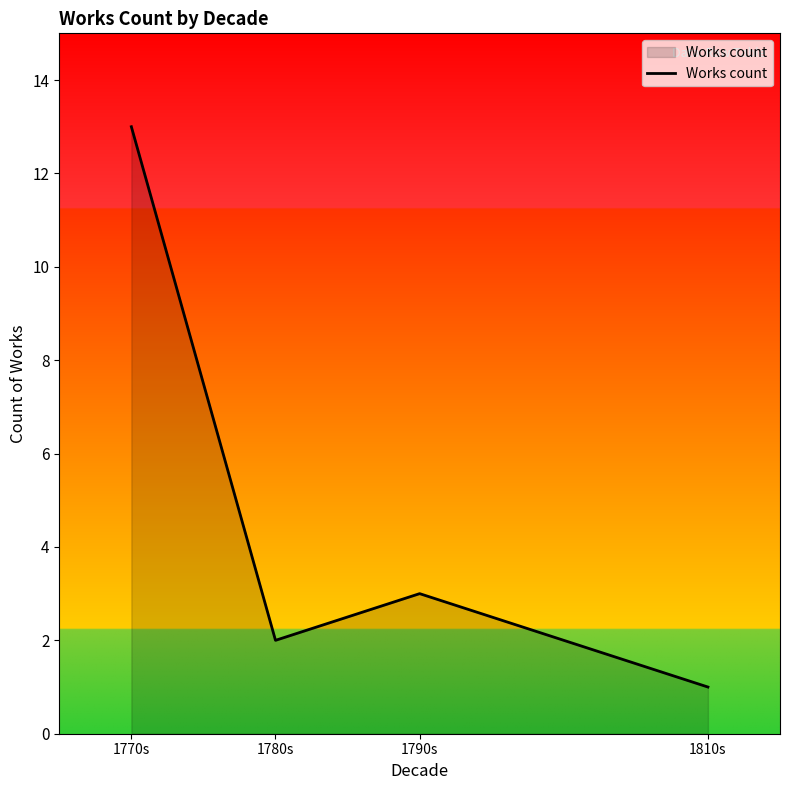

Between 1770s and 1780s, which is larger?

1770s